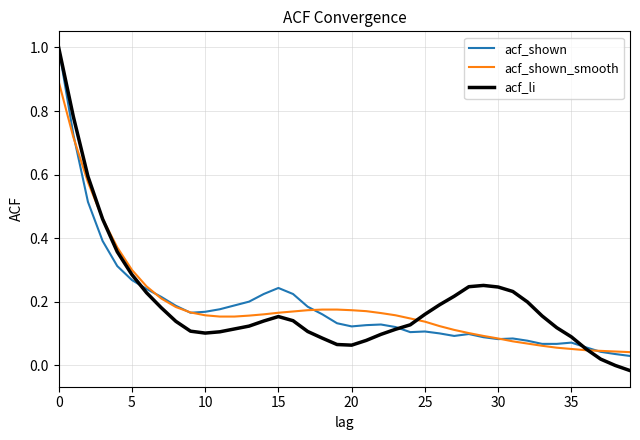

Which series has the widest spread of values?

acf_li